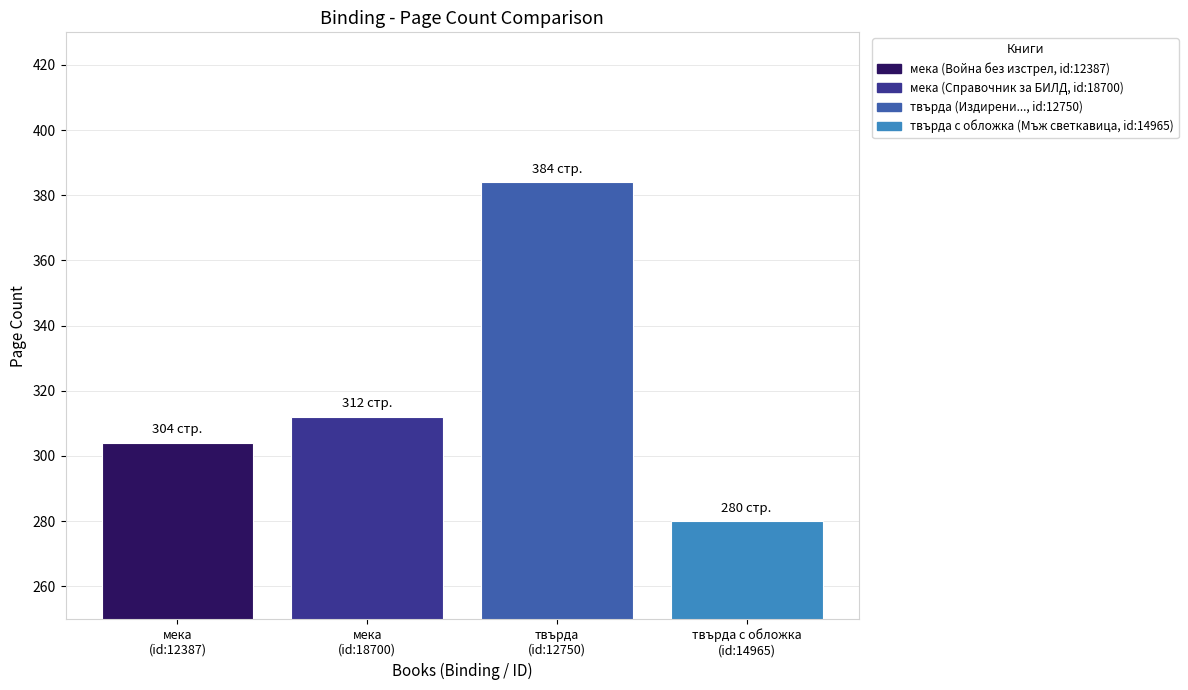

What is the smallest value displayed?

280